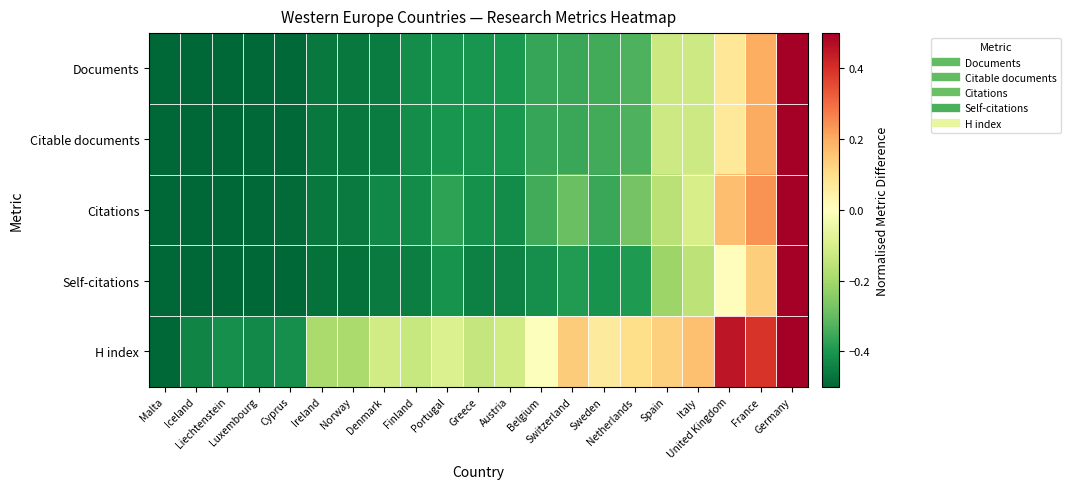

Reading left to right, transcribe all the data shown in this chart.

Documents: Malta=-0.5	Iceland=-0.5	Liechtenstein=-0.5	Luxembourg=-0.5	Cyprus=-0.5	Ireland=-0.5	Norway=-0.5	Denmark=-0.5	Finland=-0.4	Portugal=-0.4	Greece=-0.4	Austria=-0.4	Belgium=-0.4	Switzerland=-0.4	Sweden=-0.3	Netherlands=-0.3	Spain=-0.1	Italy=-0.1	United Kingdom=0.1	France=0.2	Germany=0.5
Citable documents: Malta=-0.5	Iceland=-0.5	Liechtenstein=-0.5	Luxembourg=-0.5	Cyprus=-0.5	Ireland=-0.5	Norway=-0.5	Denmark=-0.5	Finland=-0.4	Portugal=-0.4	Greece=-0.4	Austria=-0.4	Belgium=-0.4	Switzerland=-0.4	Sweden=-0.3	Netherlands=-0.3	Spain=-0.1	Italy=-0.1	United Kingdom=0.1	France=0.2	Germany=0.5
Citations: Malta=-0.5	Iceland=-0.5	Liechtenstein=-0.5	Luxembourg=-0.5	Cyprus=-0.5	Ireland=-0.5	Norway=-0.5	Denmark=-0.4	Finland=-0.4	Portugal=-0.4	Greece=-0.4	Austria=-0.4	Belgium=-0.3	Switzerland=-0.3	Sweden=-0.4	Netherlands=-0.3	Spain=-0.2	Italy=-0.1	United Kingdom=0.2	France=0.2	Germany=0.5
Self-citations: Malta=-0.5	Iceland=-0.5	Liechtenstein=-0.5	Luxembourg=-0.5	Cyprus=-0.5	Ireland=-0.5	Norway=-0.5	Denmark=-0.5	Finland=-0.5	Portugal=-0.4	Greece=-0.4	Austria=-0.4	Belgium=-0.4	Switzerland=-0.4	Sweden=-0.4	Netherlands=-0.4	Spain=-0.2	Italy=-0.2	United Kingdom=0.0	France=0.1	Germany=0.5
H index: Malta=-0.5	Iceland=-0.4	Liechtenstein=-0.4	Luxembourg=-0.4	Cyprus=-0.4	Ireland=-0.2	Norway=-0.2	Denmark=-0.1	Finland=-0.1	Portugal=-0.1	Greece=-0.1	Austria=-0.1	Belgium=-0.0	Switzerland=0.1	Sweden=0.1	Netherlands=0.1	Spain=0.1	Italy=0.2	United Kingdom=0.5	France=0.4	Germany=0.5